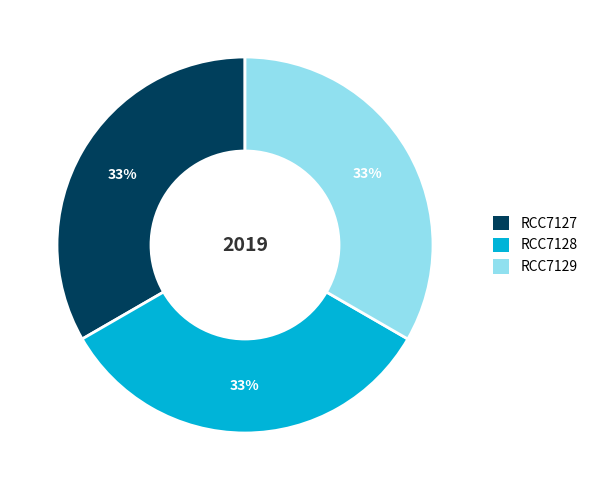

How many slices are in this pie chart?

3